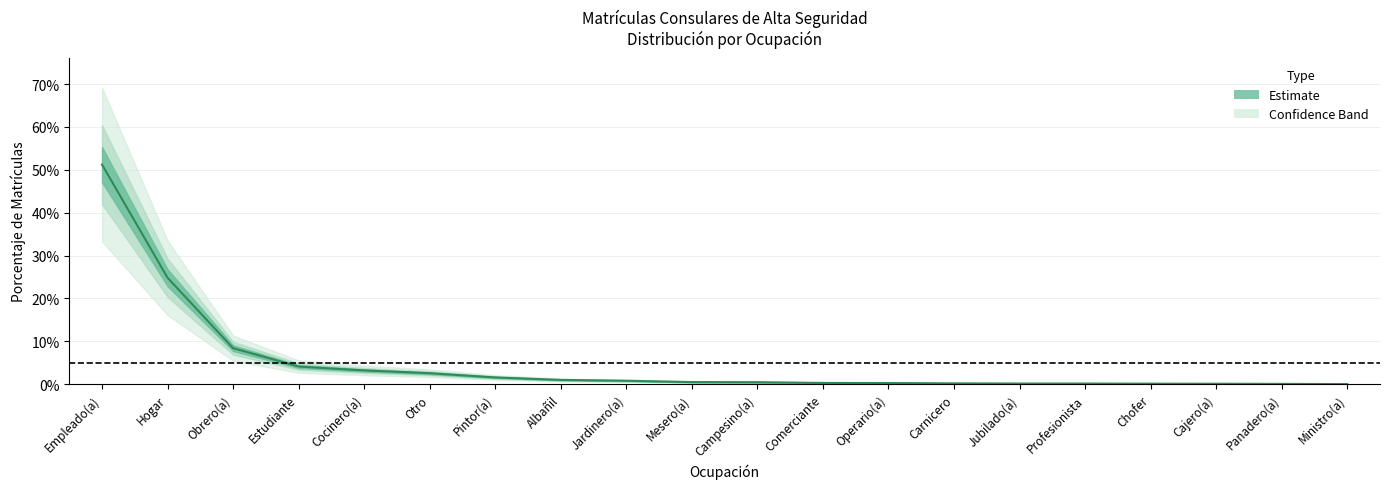

Does the chart have visible grid lines?

Yes